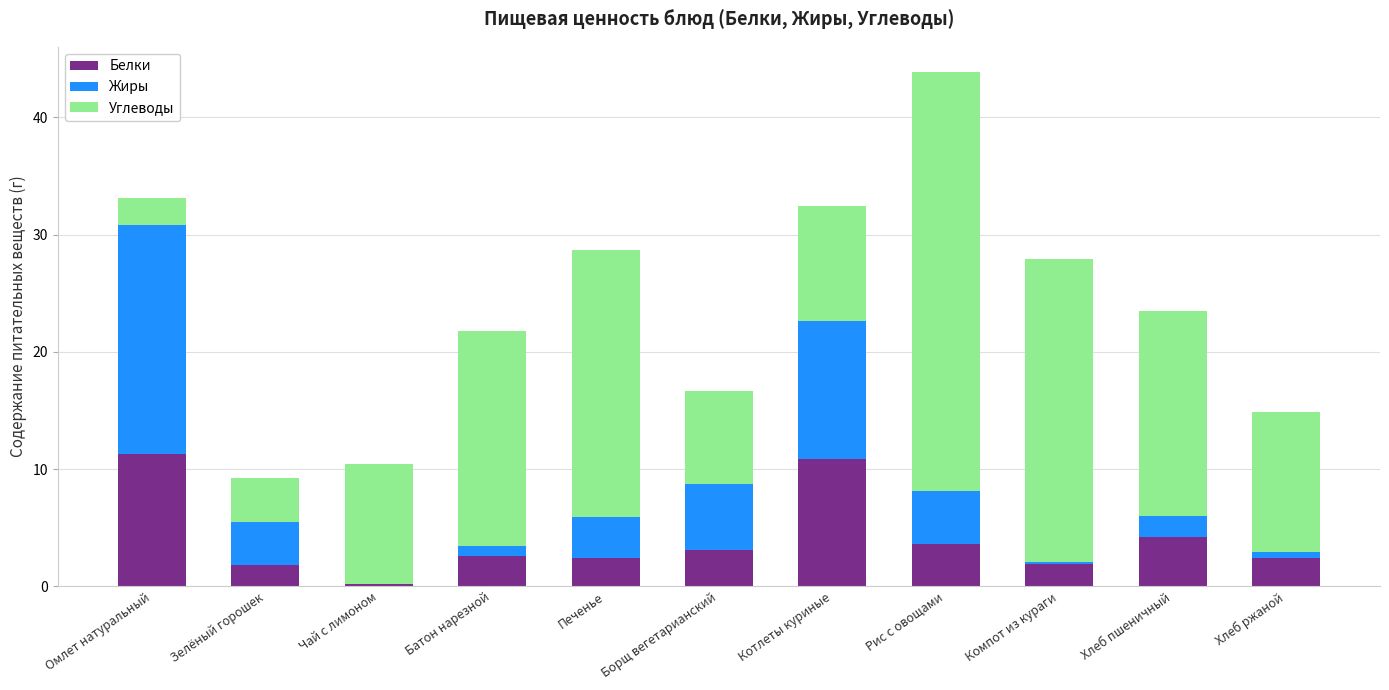

What is the highest value of the Белки series?

11.3